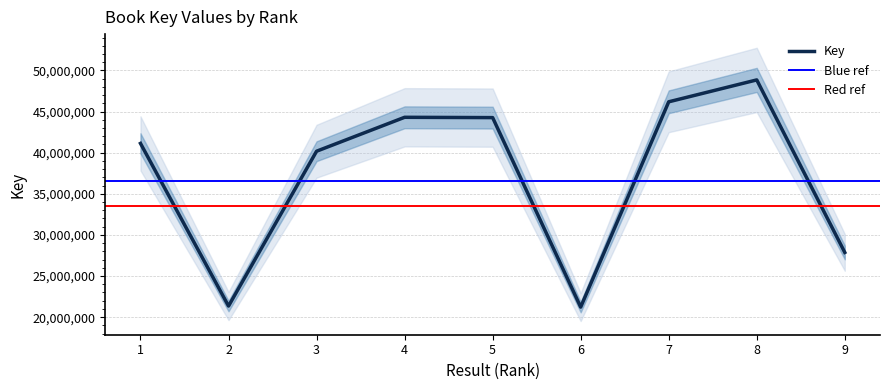

Reading left to right, what are all the values shown in this chart?

41129511	21350025	40179977	44305556	44267448	21223275	46188766	48852037	27870256